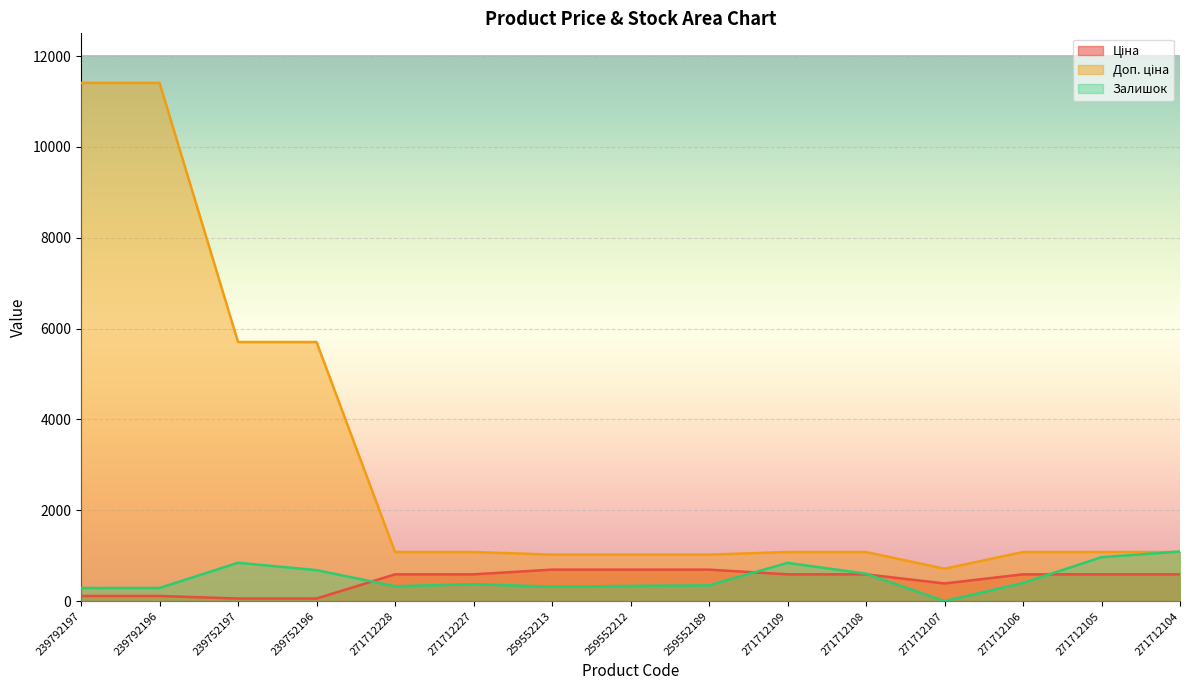

At which label does Залишок first exceed 374?

239752197